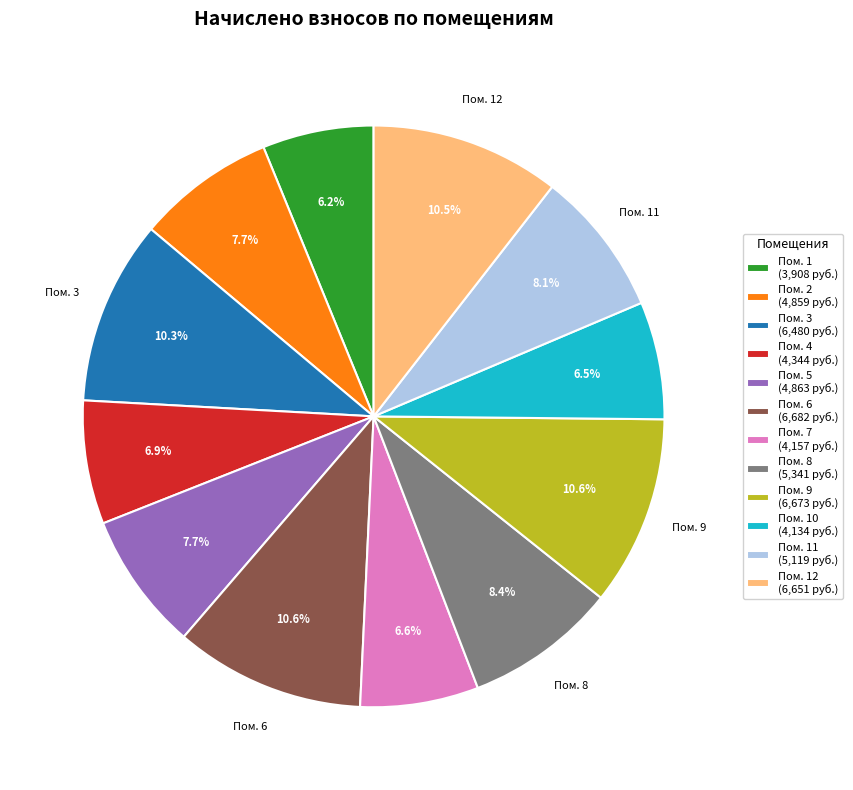

Count the number of slices in the pie.

12